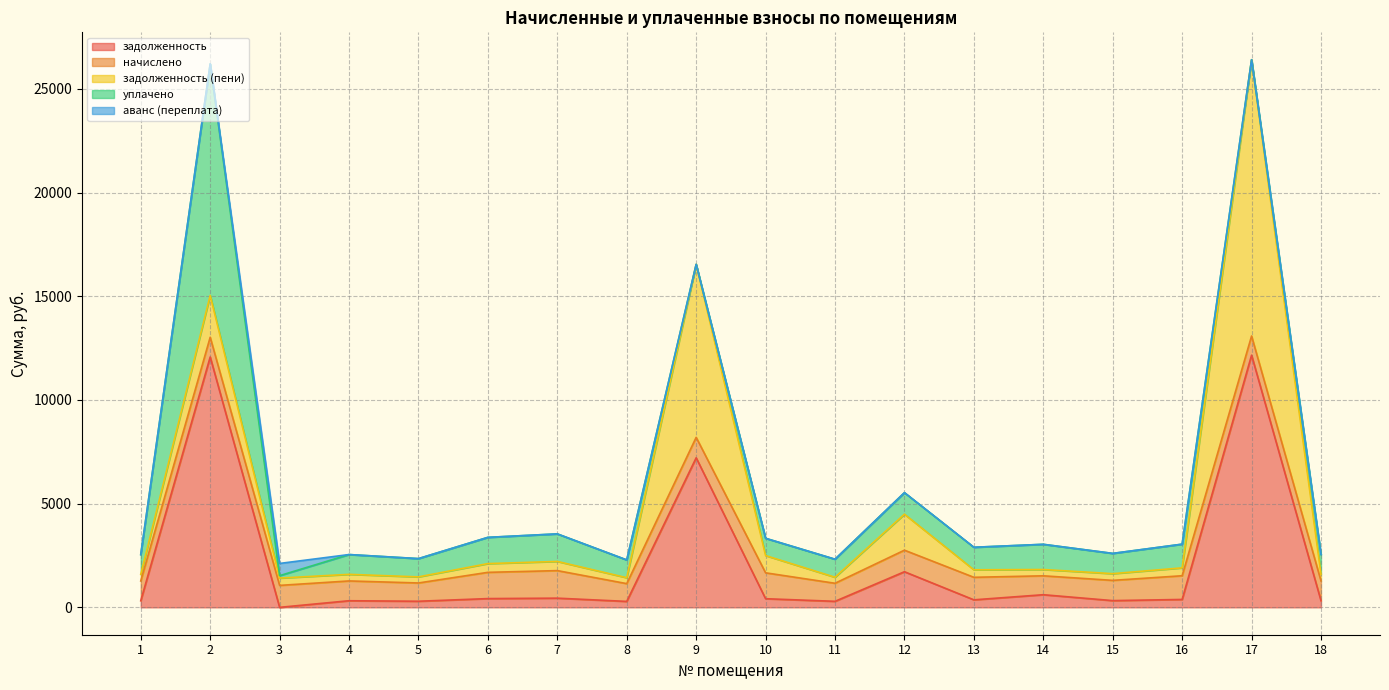

At which label does уплачено first exceed 956?

2